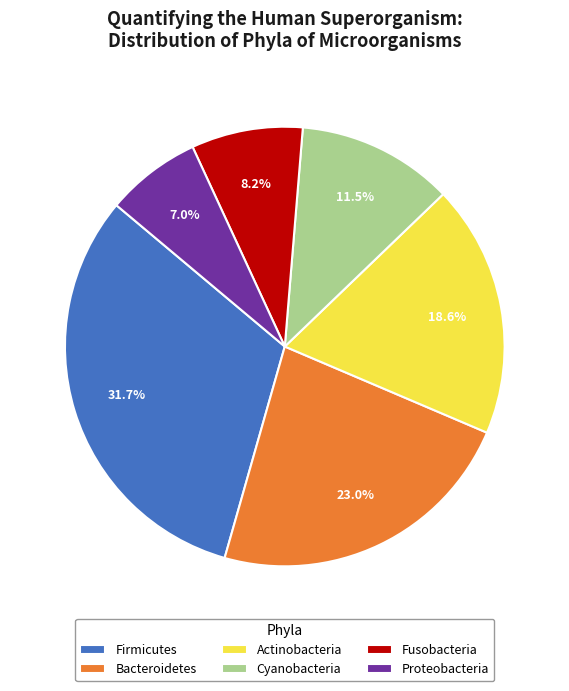

What is the smallest slice in the pie chart?

Proteobacteria